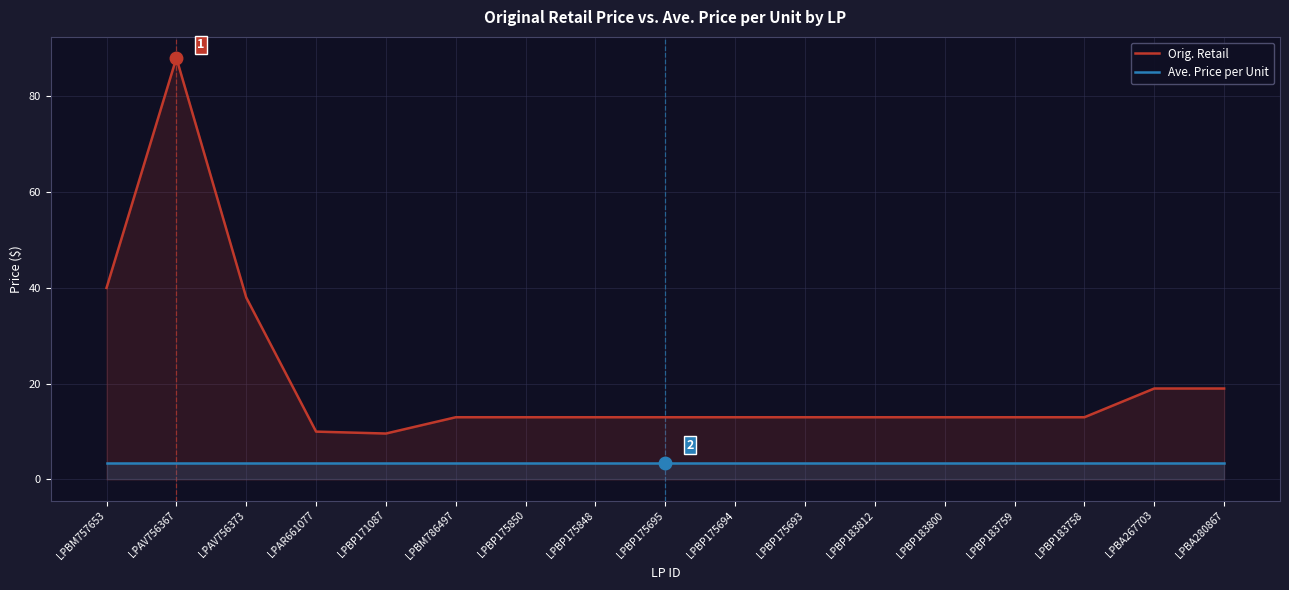

Is it true that Ave. Price per Unit equals 4.9 at LPBA267703?

False